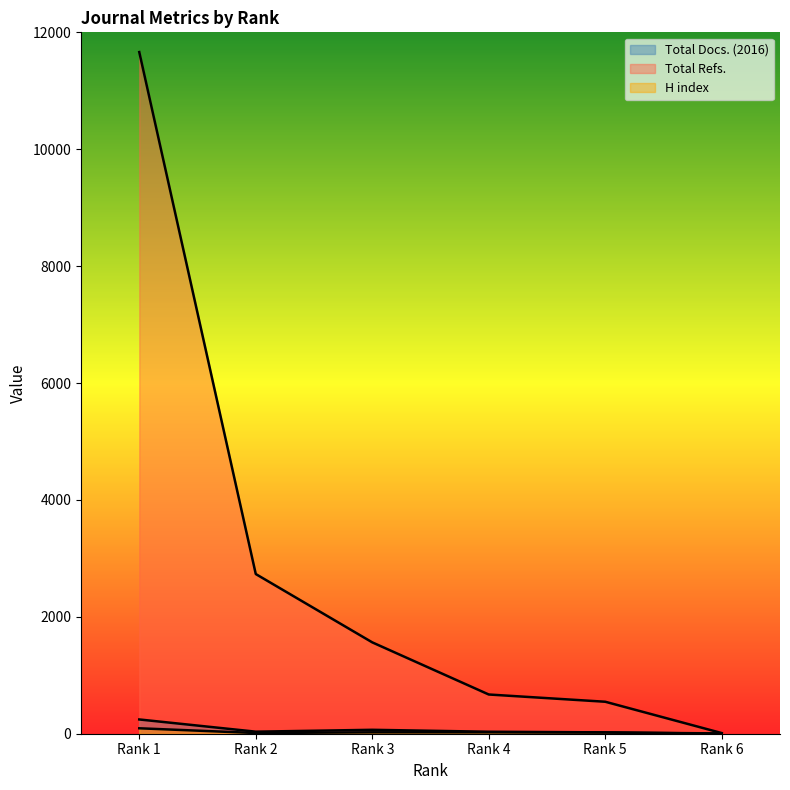

The value of Total Docs. (2016) at Rank 3 is 67. True or false?

True